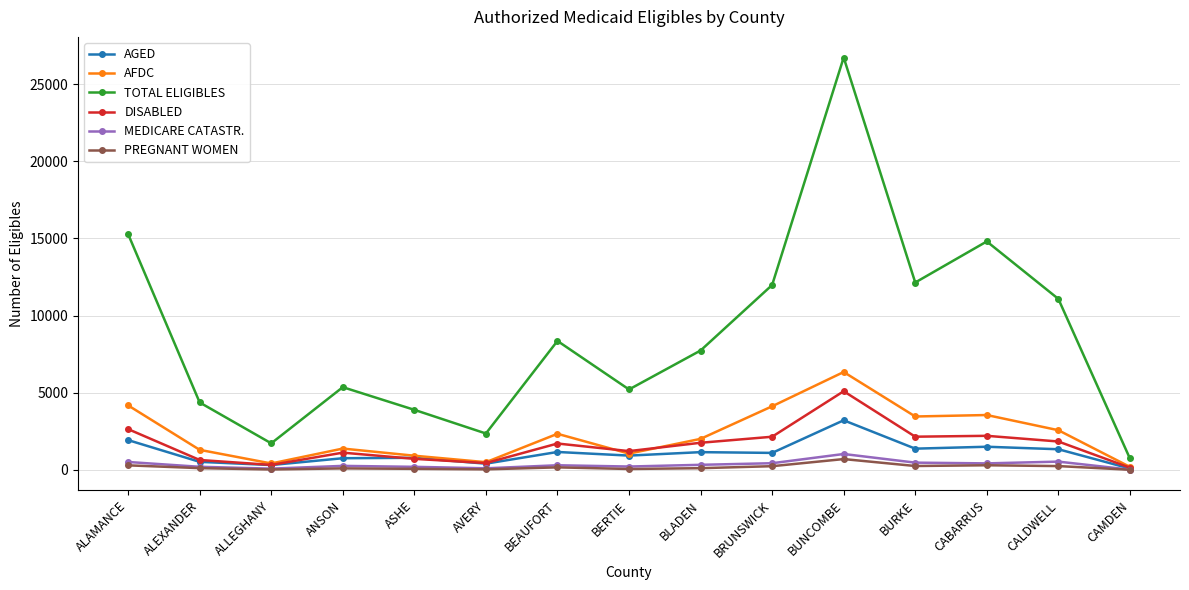

Between ASHE and BRUNSWICK, which series saw the biggest shift?

TOTAL ELIGIBLES